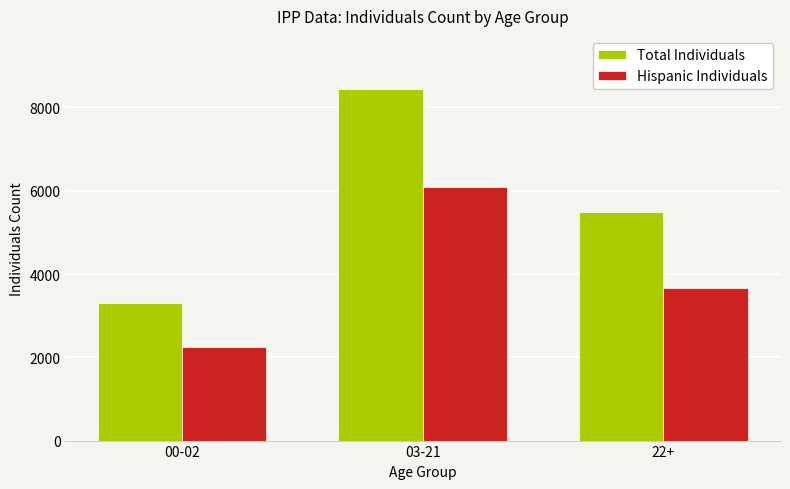

At which label does Total Individuals first exceed 5486?

03-21